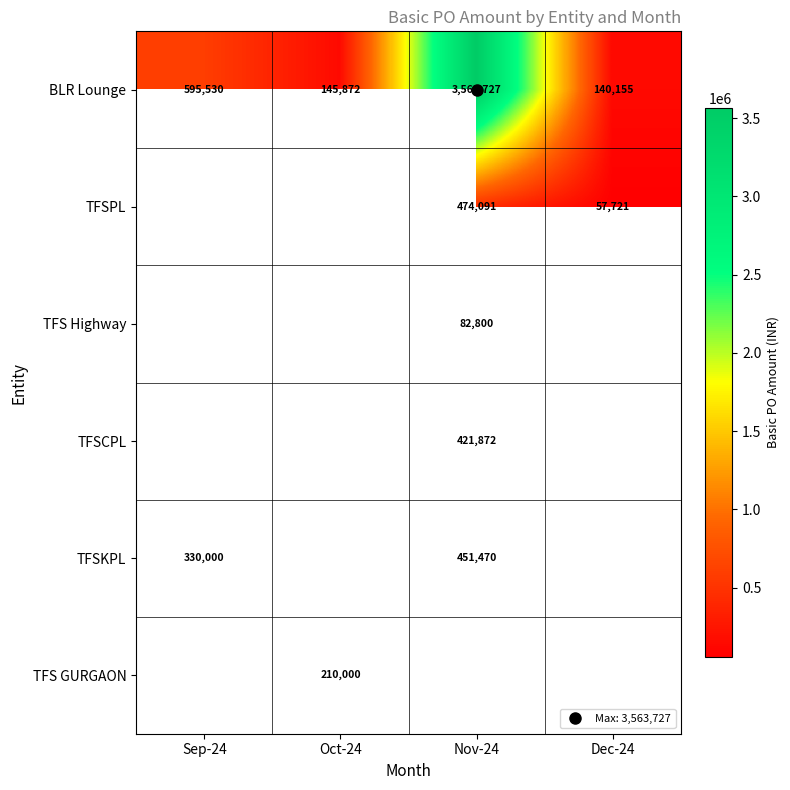

How many data points in BLR Lounge are above 595530?

1